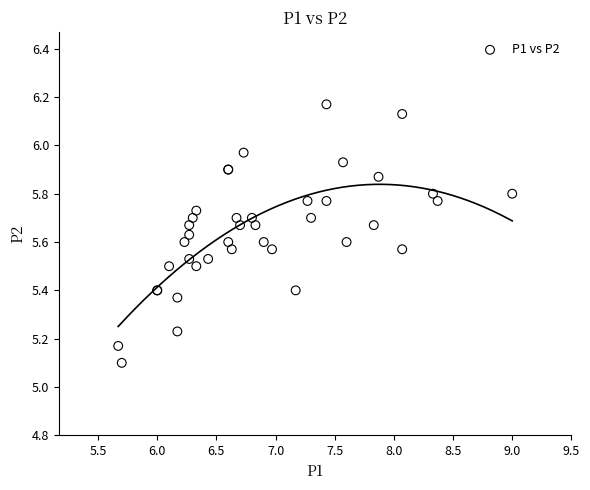

What Y value in the scatter plot is closest to 5?

5.1